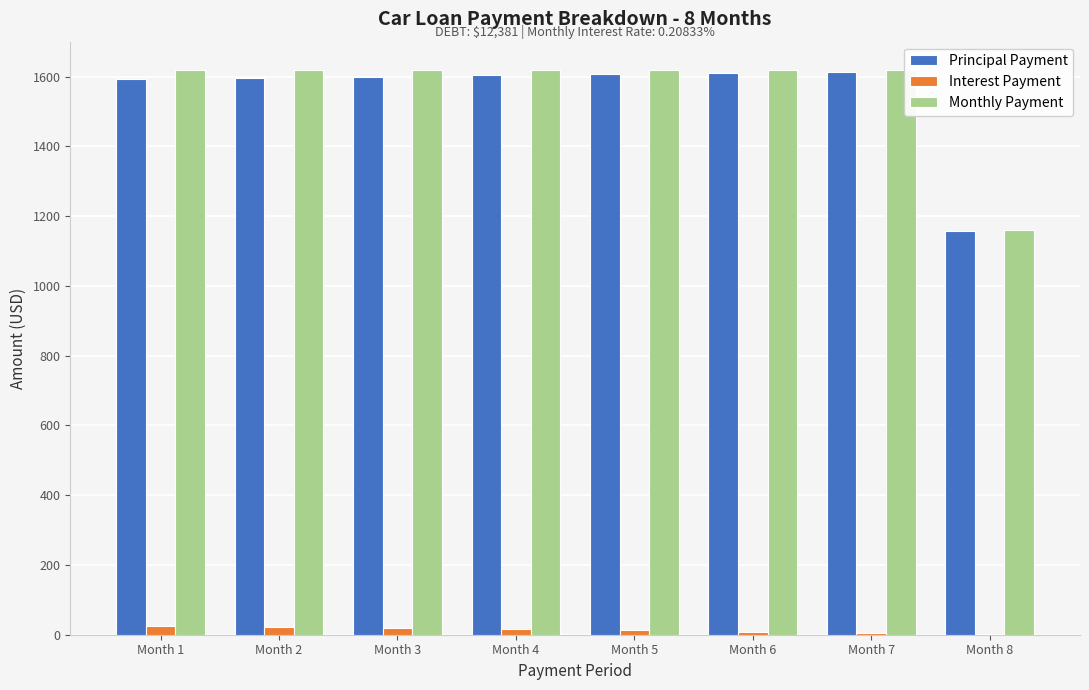

The value of Monthly Payment at Month 8 is 232.6. True or false?

False